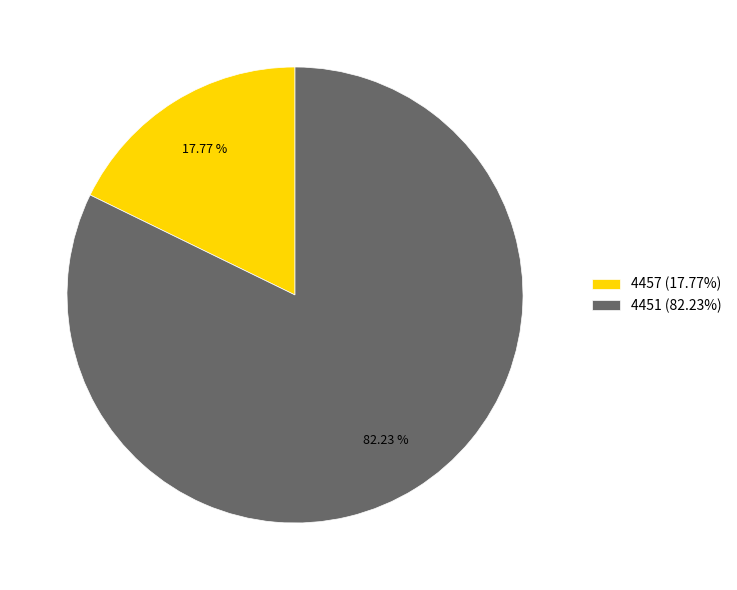

To the nearest percent, what is the difference between the largest and smallest slice percentages?

64%